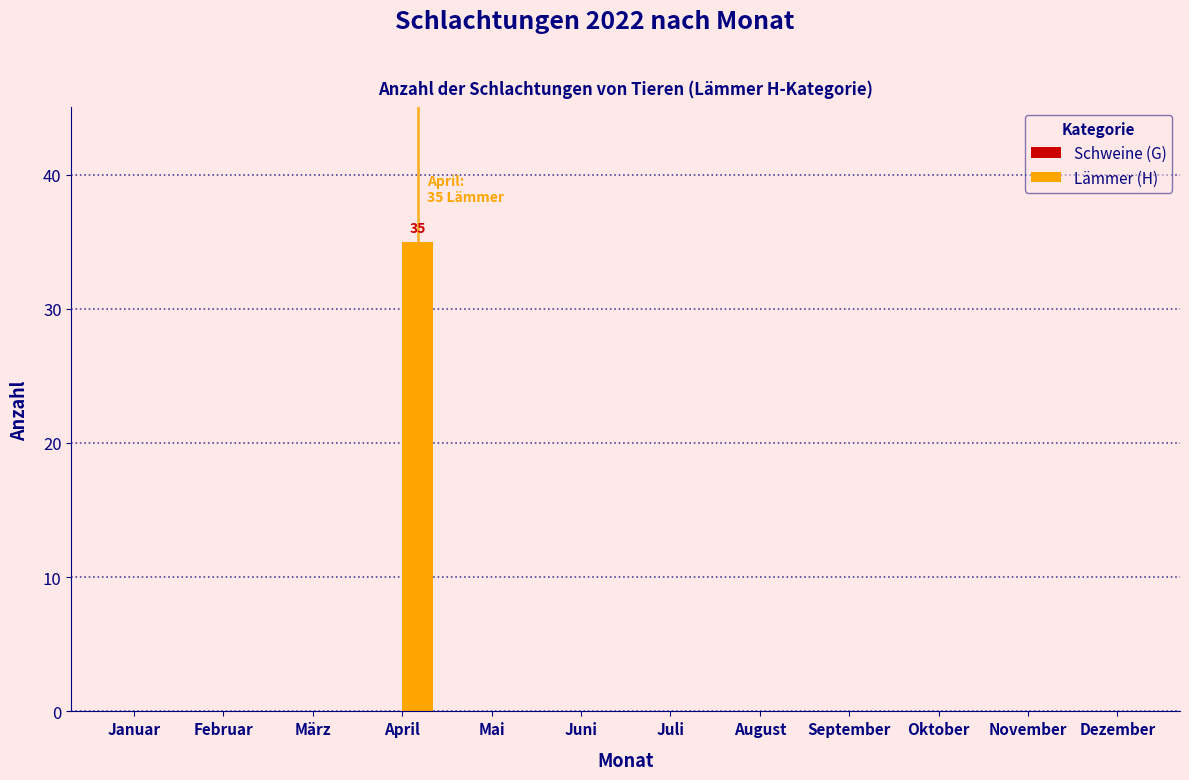

Reading right to left, what are all the values shown in this chart?

Dezember=0	November=0	Oktober=0	September=0	August=0	Juli=0	Juni=0	Mai=0	April=35	März=0	Februar=0	Januar=0